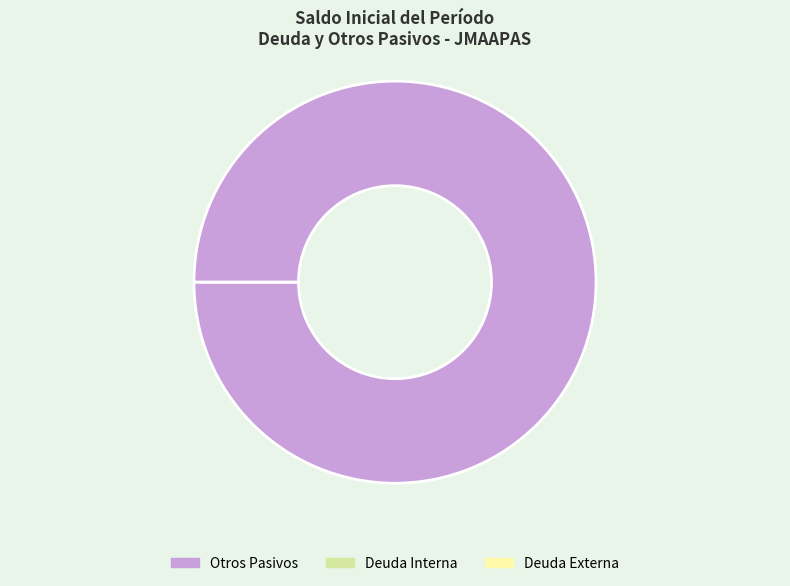

Is it true that Otros Pasivos is 99% of the pie?

False